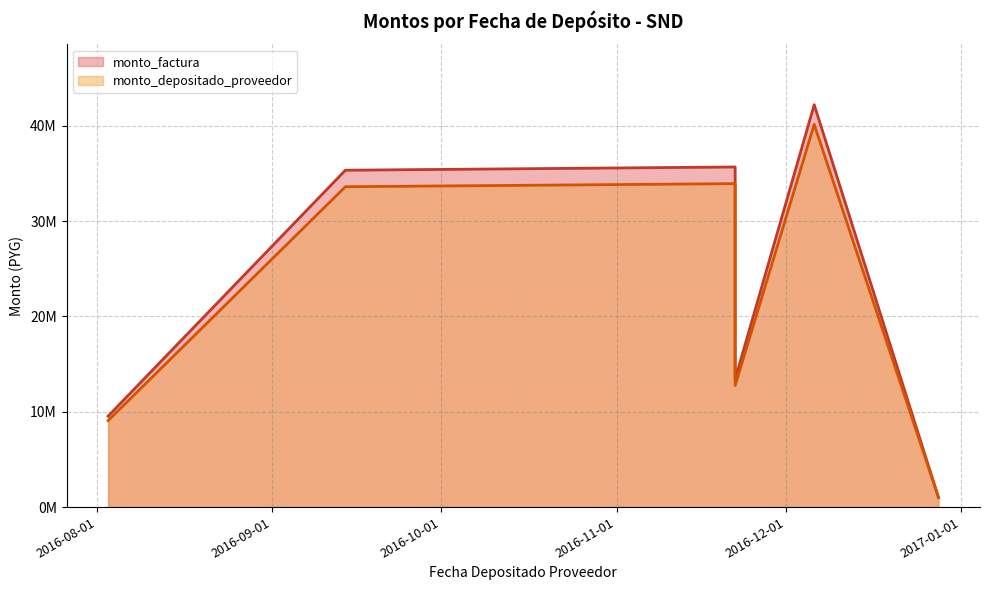

Does the chart display data point markers on the line(s)?

No